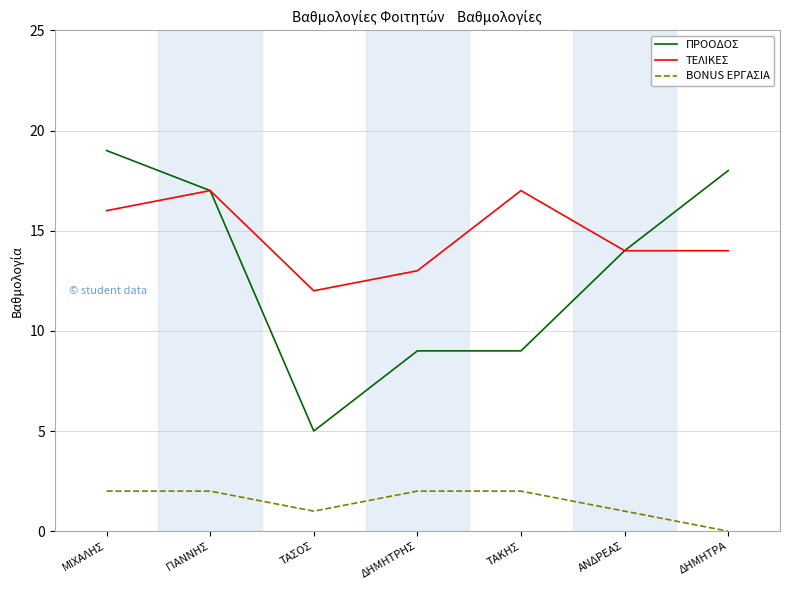

What are all the series names shown in the legend?

ΠΡΟΟΔΟΣ, ΤΕΛΙΚΕΣ, BONUS ΕΡΓΑΣΙΑ